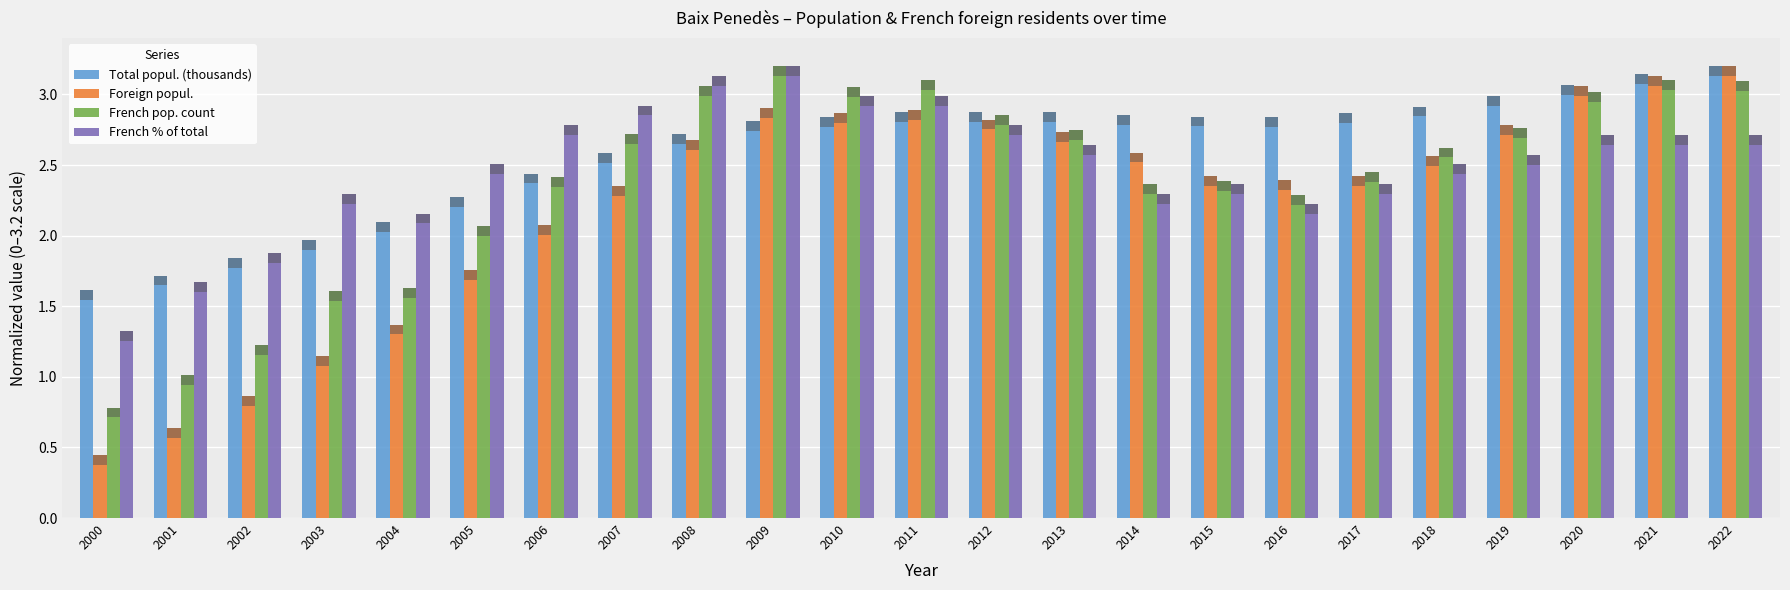

What are all the series names shown in the legend?

Total popul. (thousands), Foreign popul., French pop. count, French % of total